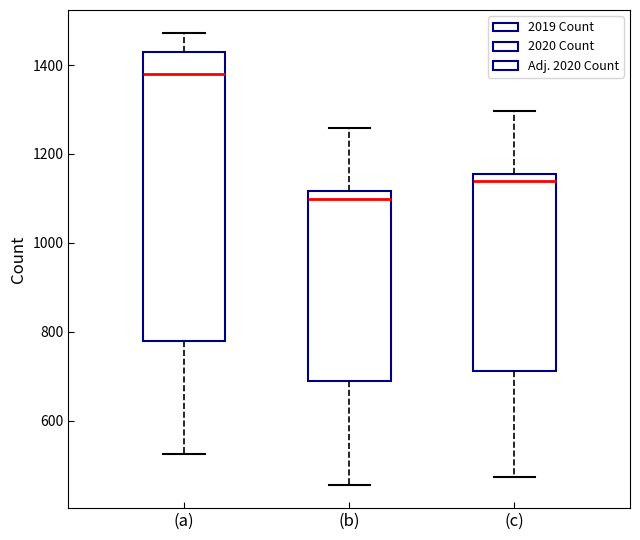

Where does the upper whisker of the box for (c) end on the y-axis? The values are not printed on the chart, so give them approximately, as read against the axis.

1300